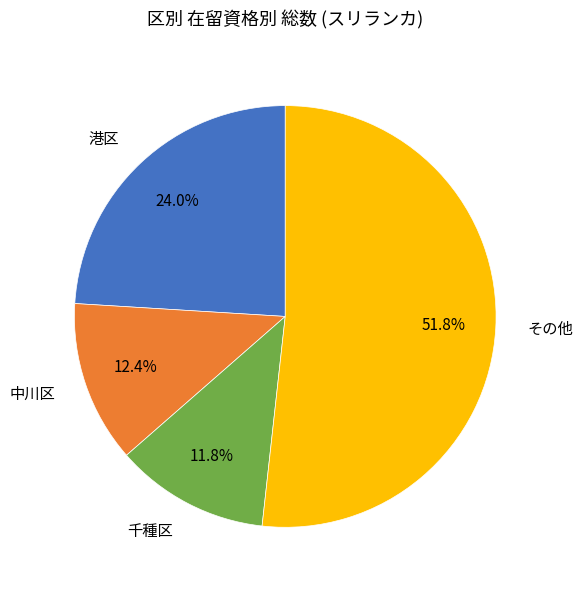

Count the number of slices in the pie.

4